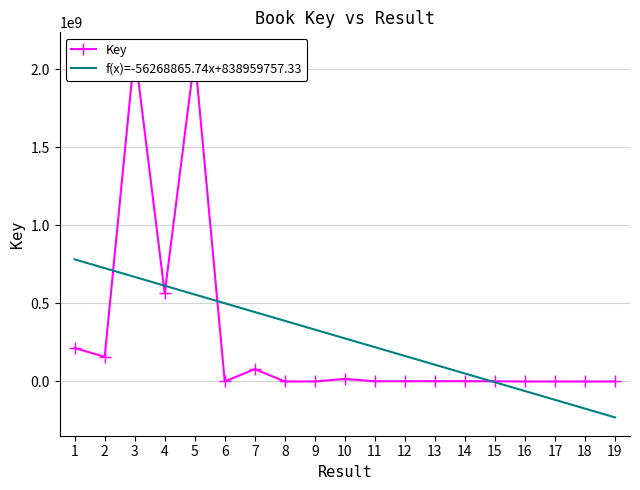

Rank the categories by value from highest to lowest.

3, 5, 4, 1, 2, 7, 10, 12, 13, 14, 11, 15, 8, 6, 16, 17, 9, 18, 19